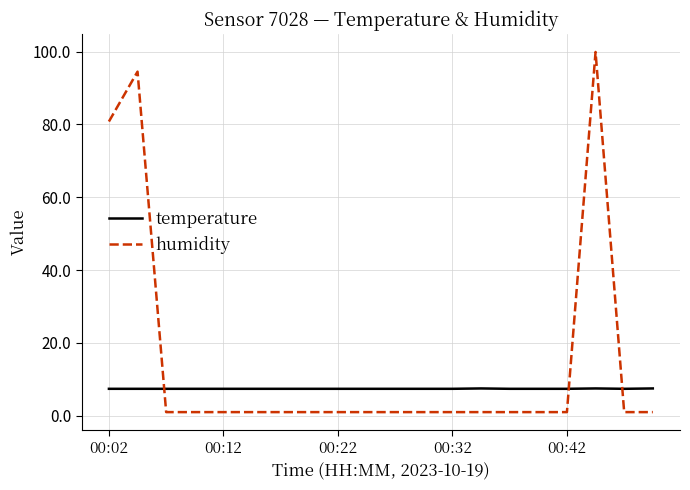

Which series has the largest range (max minus min)?

humidity